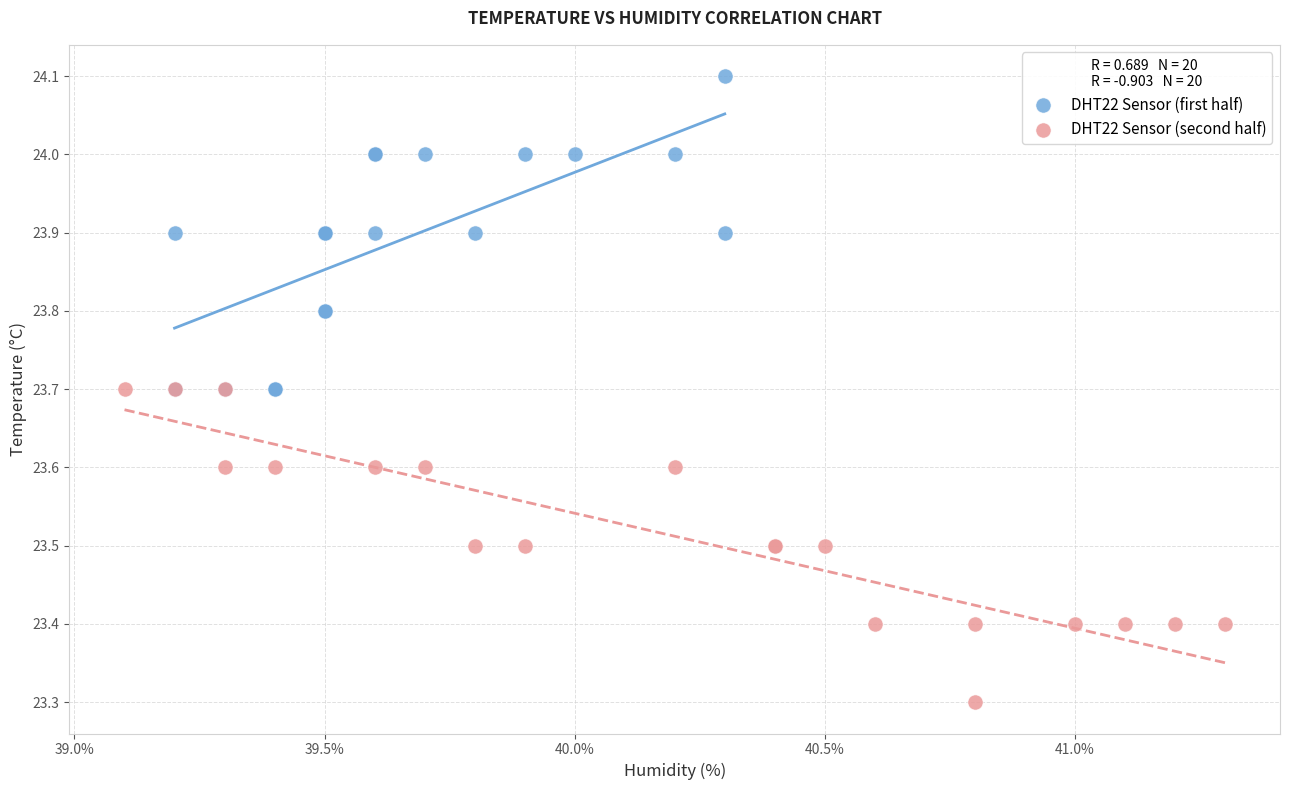

Which series reaches the maximum Y coordinate?

DHT22 Sensor (first half)